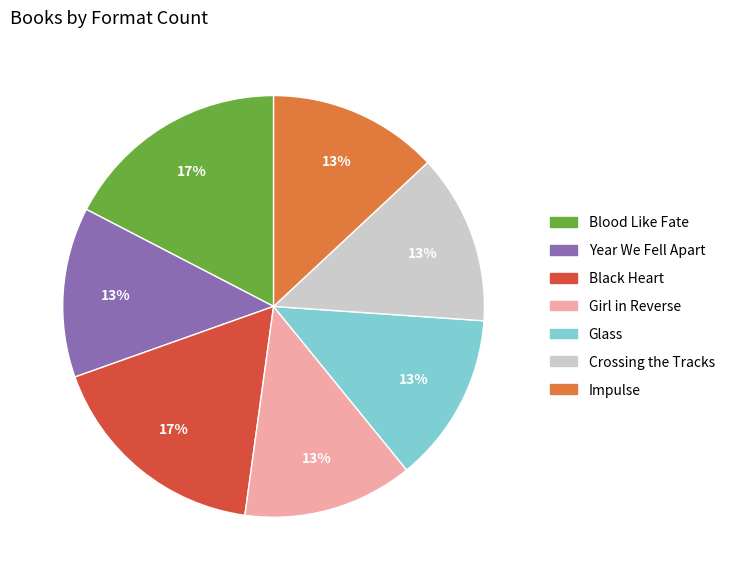

True or false: Crossing the Tracks accounts for 13% of the total.

True